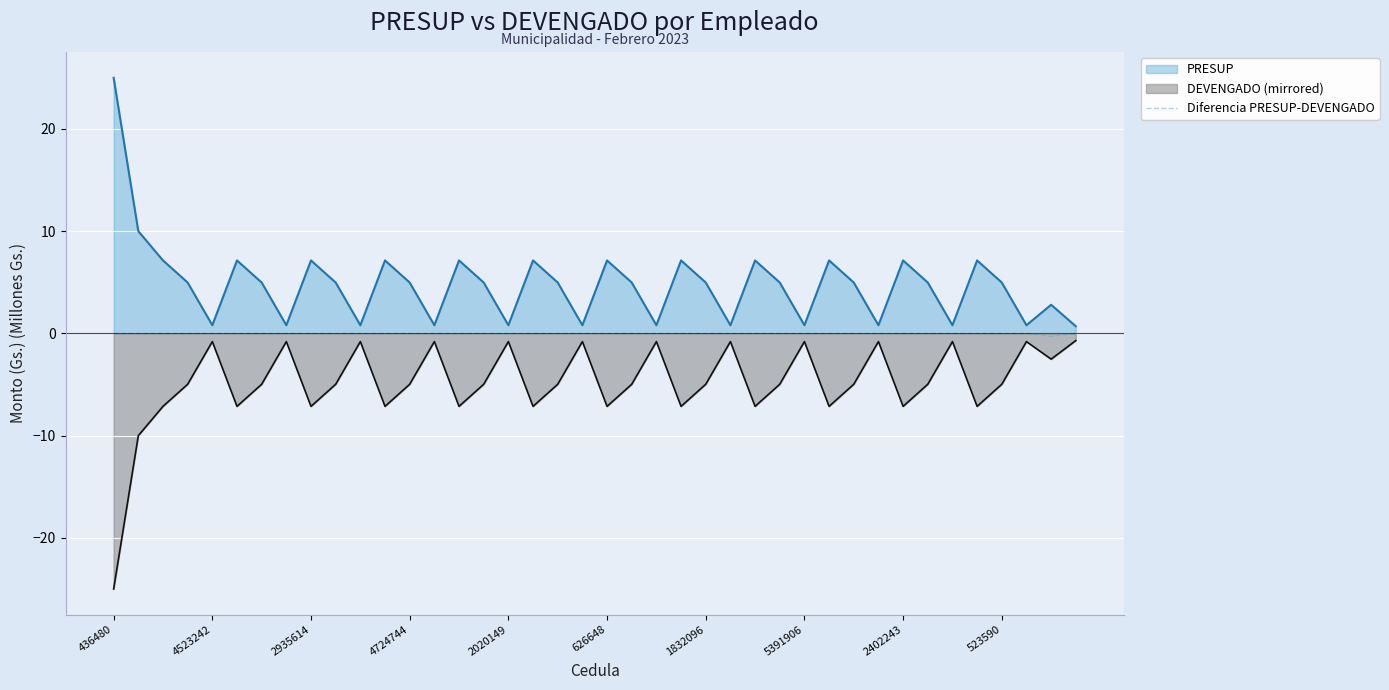

The value at 27 is -0.0. True or false?

True